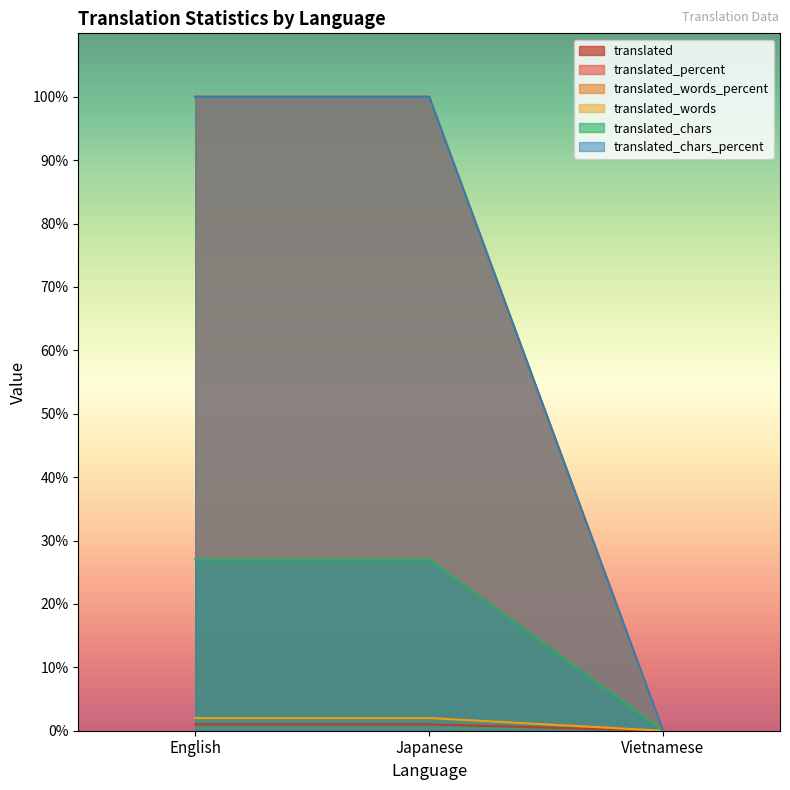

Between English and Japanese, which series saw the biggest shift?

translated